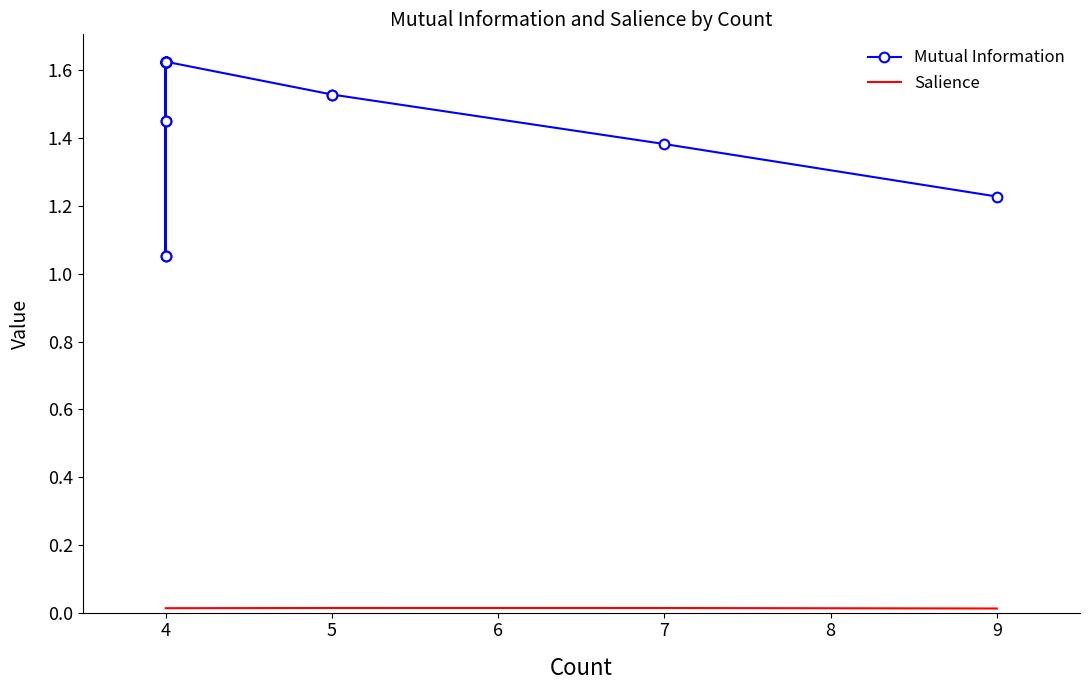

Which series has the largest total across all categories?

Mutual Information